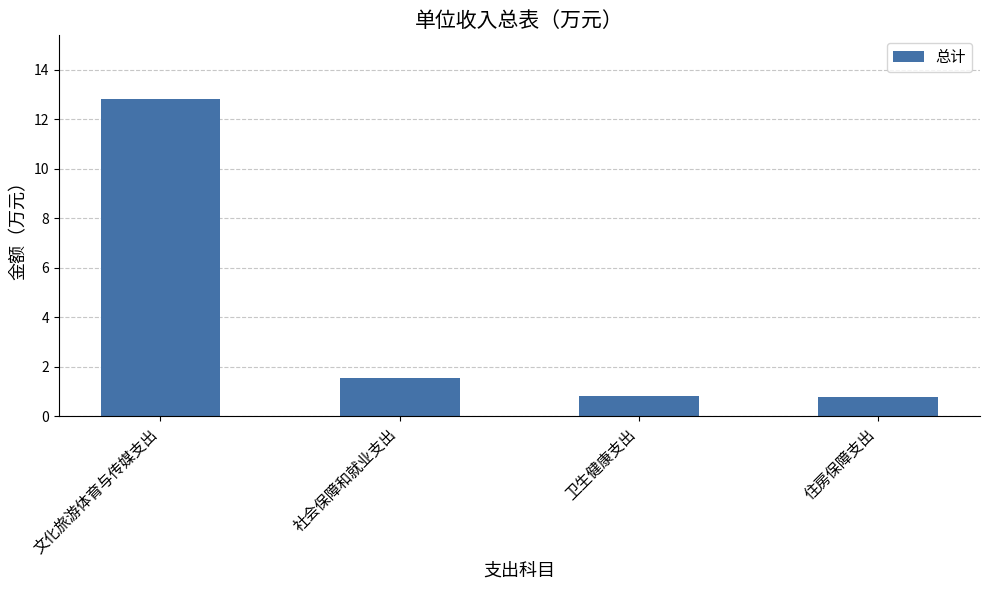

What is the smallest value displayed?

0.8